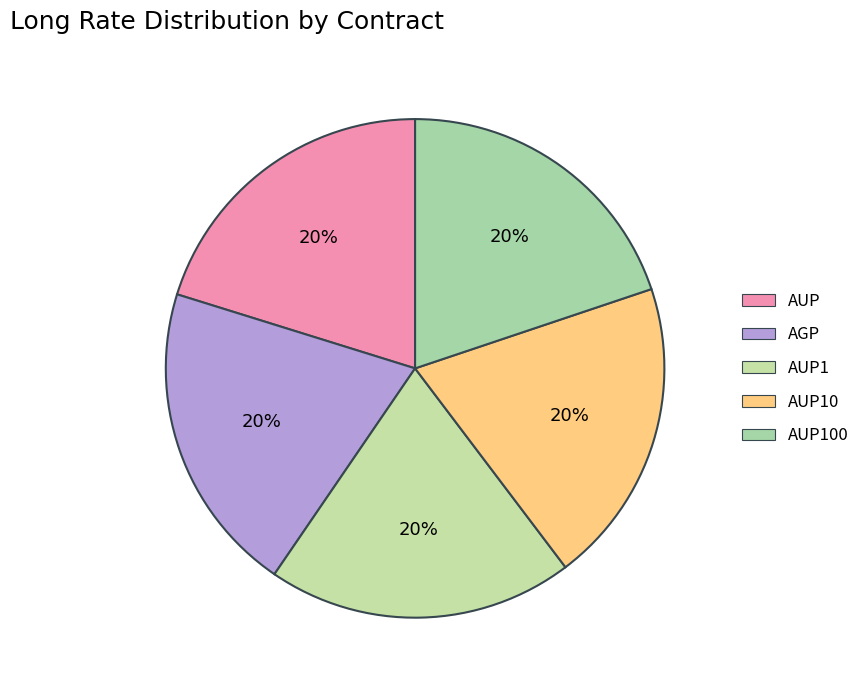

How many segments does this pie chart have?

5